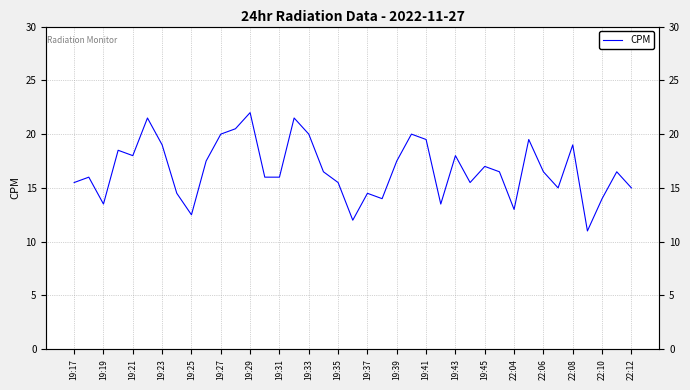

What is the difference between the second highest and second lowest values?

9.5